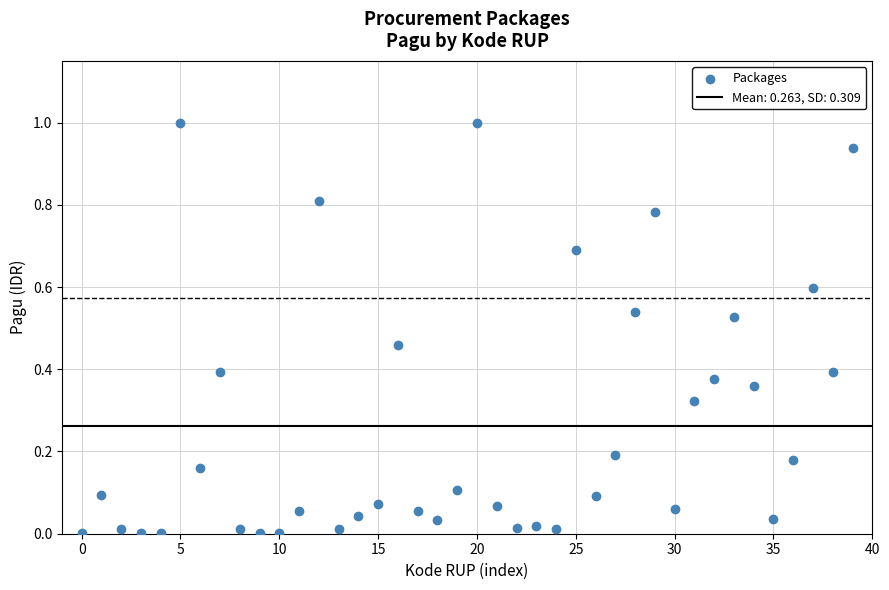

What is the range of Y values (max minus min)?

1.0